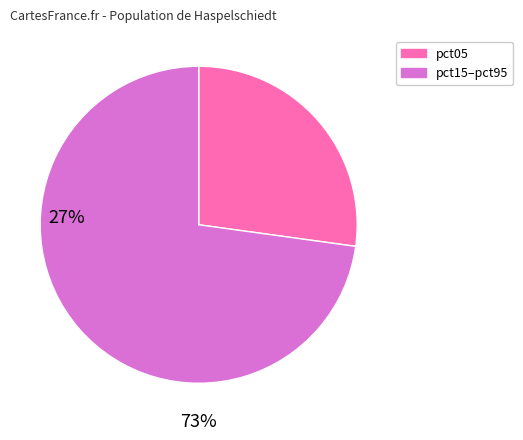

Is there any slice that represents more than half of the pie?

Yes